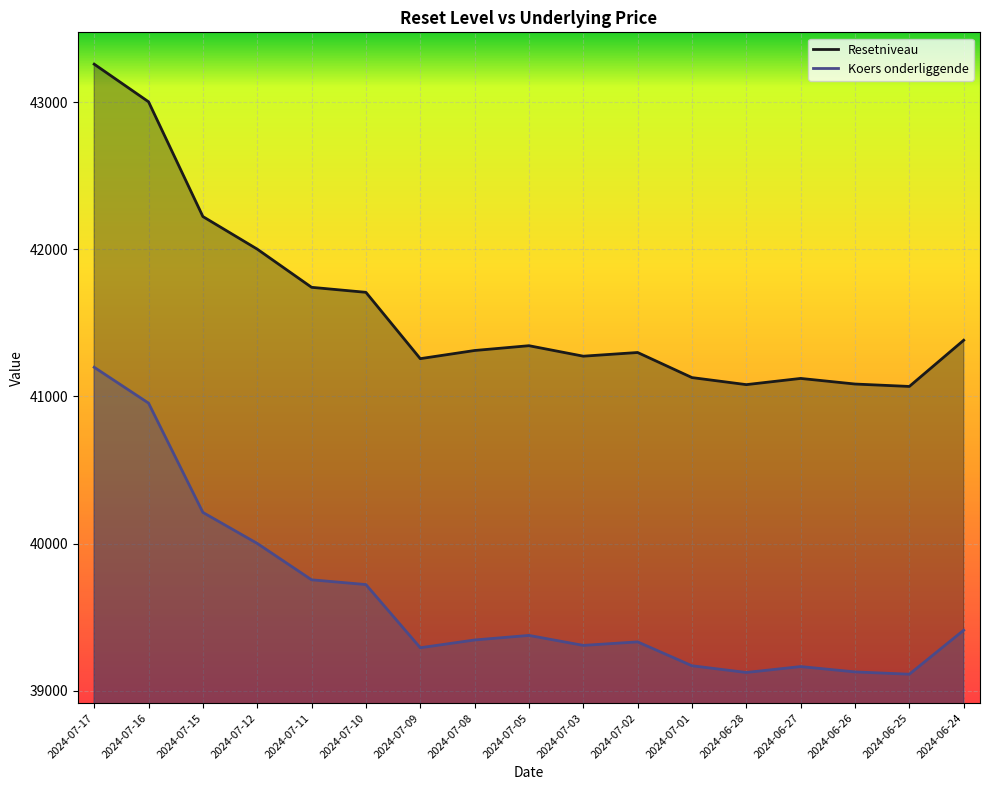

How many values in the Resetniveau series are below 41312?

8